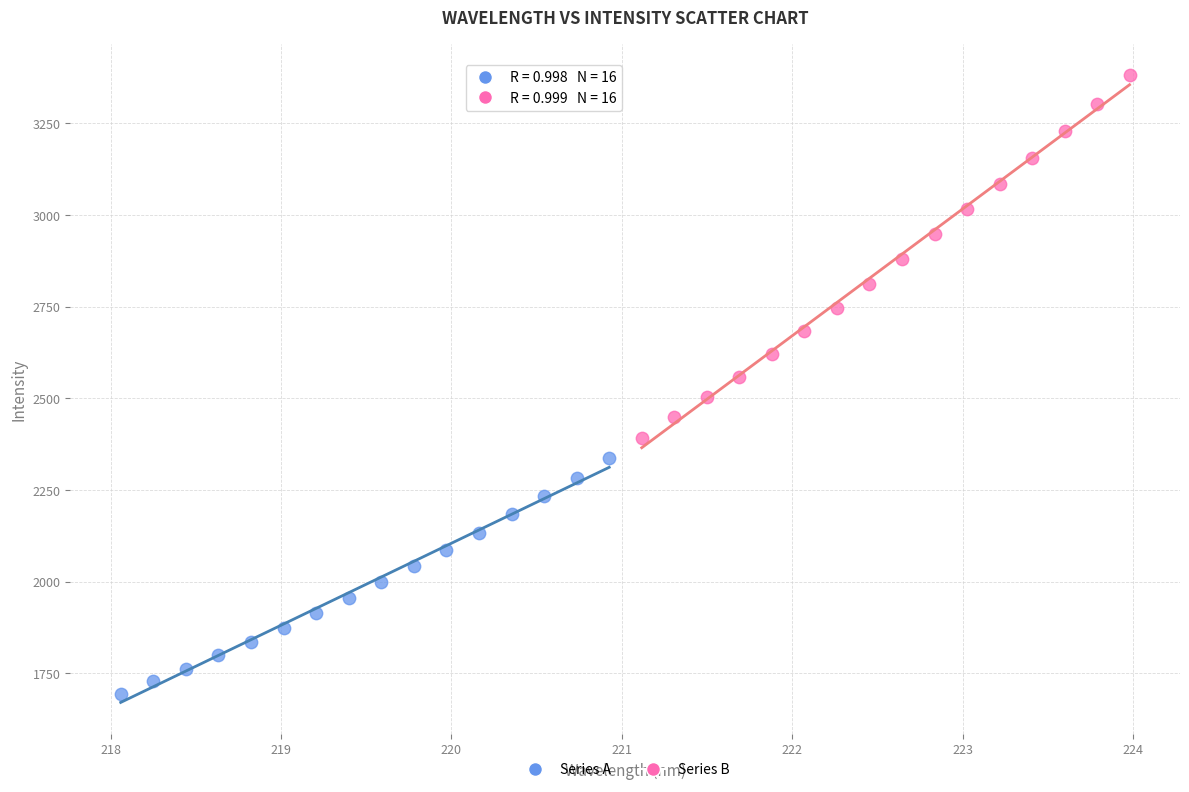

Which series contains the highest Y value?

Series B